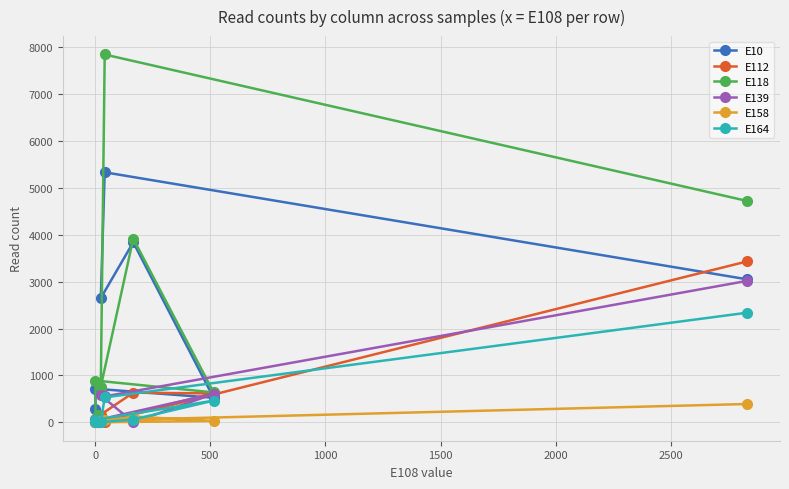

Is it true that E158 equals 82 at 1000?

False